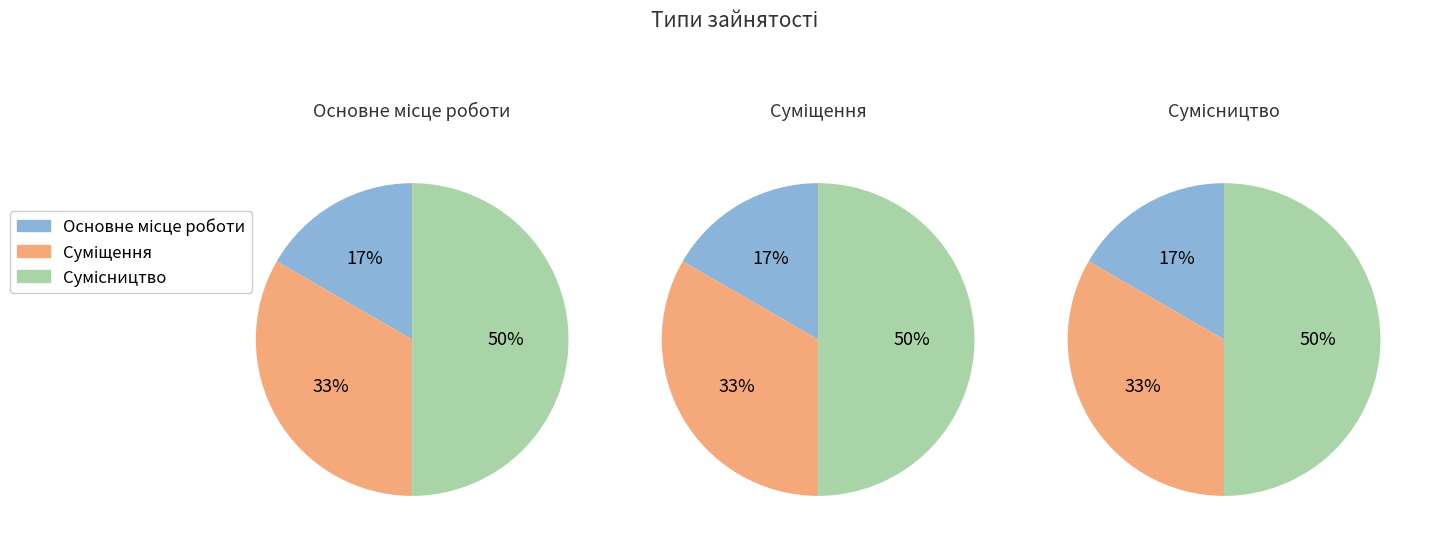

Rank the categories by value from lowest to highest.

Основне місце роботи, Суміщення, Сумісництво